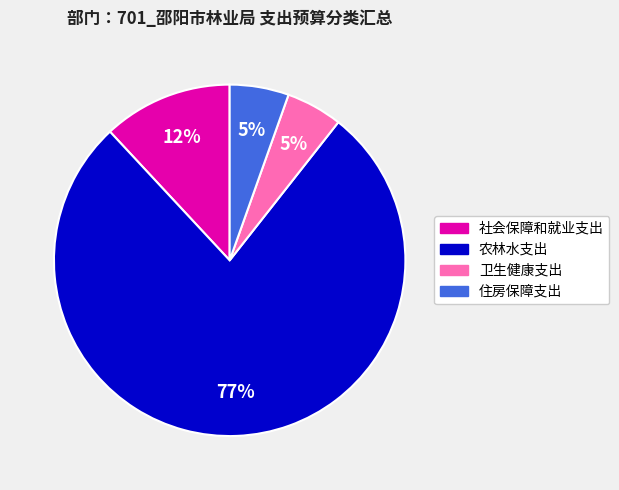

True or false: 卫生健康支出 accounts for 5% of the total.

True